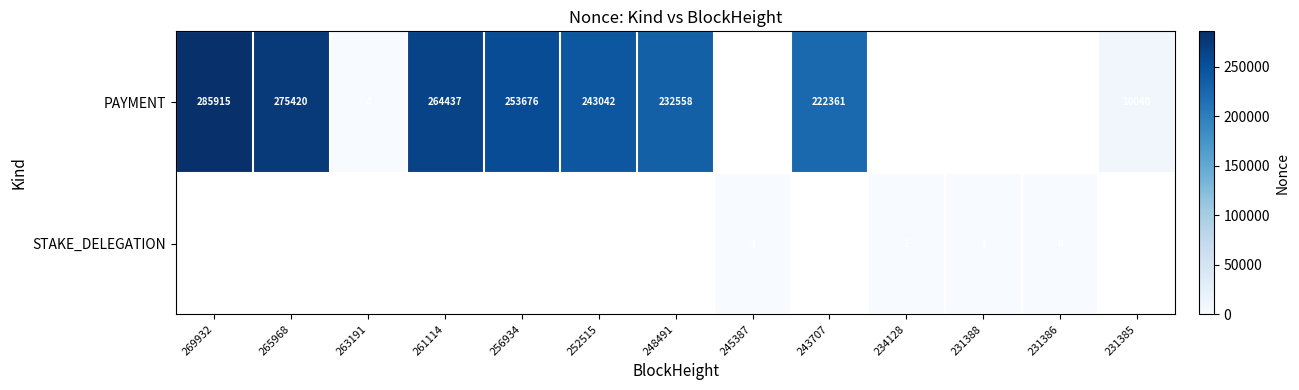

The PAYMENT series shows 243042 at 252515. True or false?

True